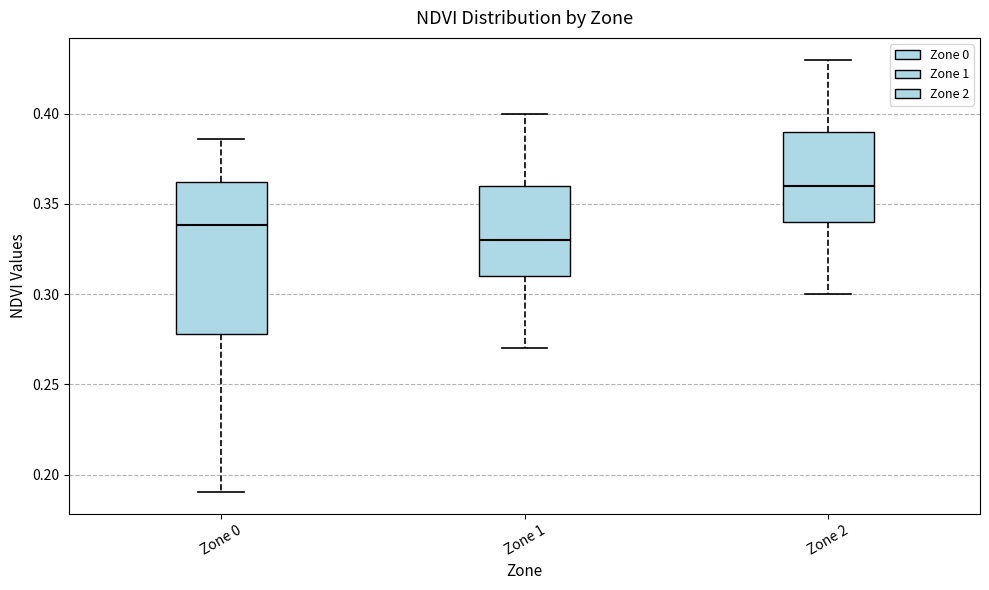

Reading left to right, transcribe this box plot: for each box, give where its median line is, the range the box spans, and where its two whiskers end, as read against the y-axis. The values are not printed on the chart, so give them approximately, as read against the axis.

Zone 0: median 0.340, box 0.280 to 0.360, whiskers 0.190 to 0.385
Zone 1: median 0.330, box 0.310 to 0.360, whiskers 0.270 to 0.400
Zone 2: median 0.360, box 0.340 to 0.390, whiskers 0.300 to 0.430